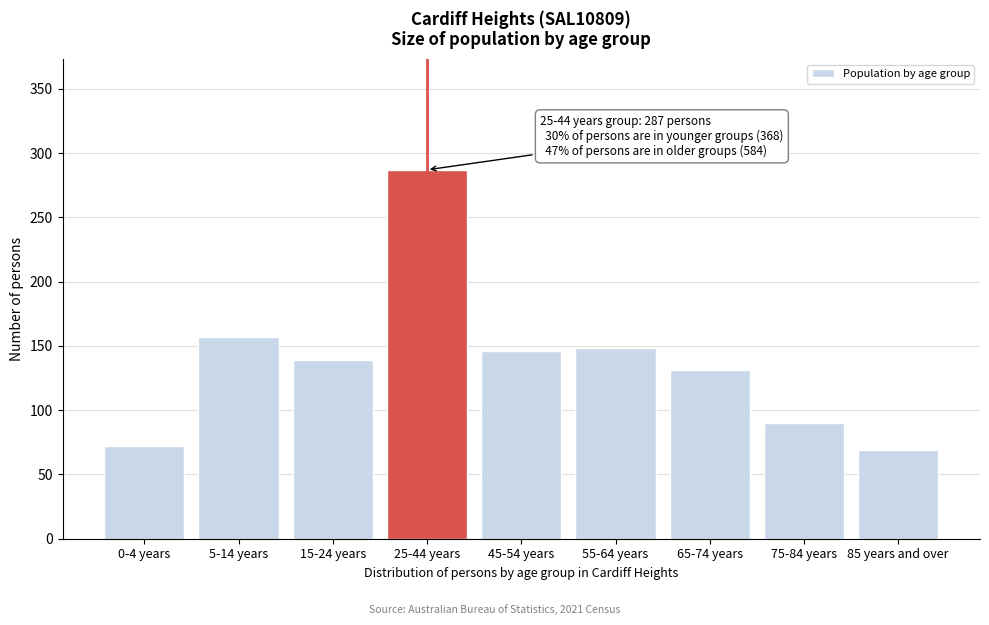

Reading right to left, transcribe all the data shown in this chart.

69	90	131	148	146	287	139	157	72